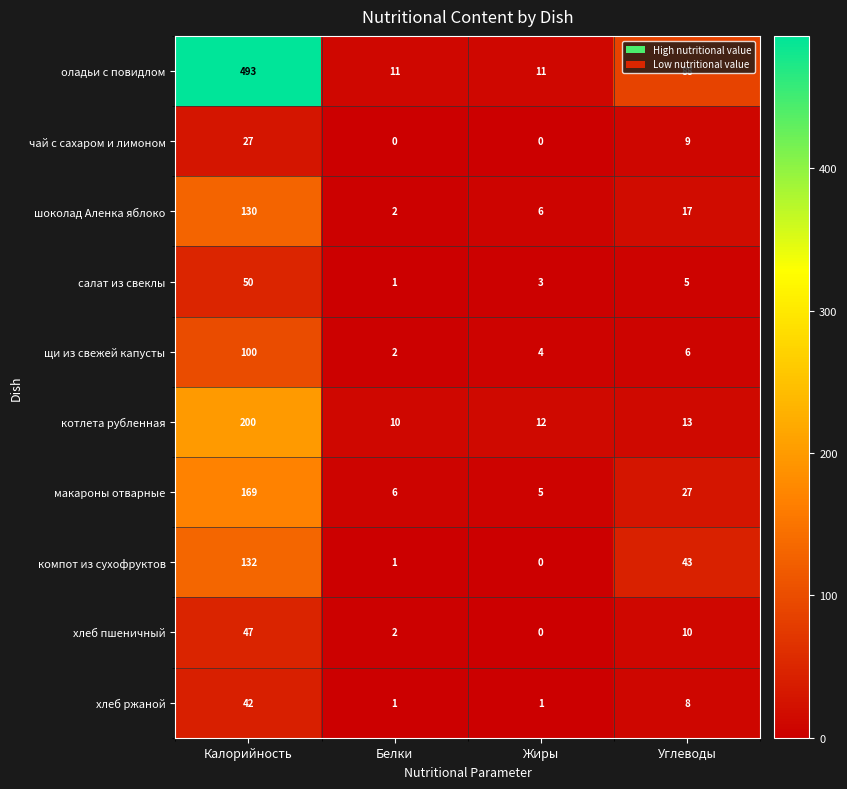

What is the approximate value of хлеб ржаной at Углеводы, to the nearest 10?

10